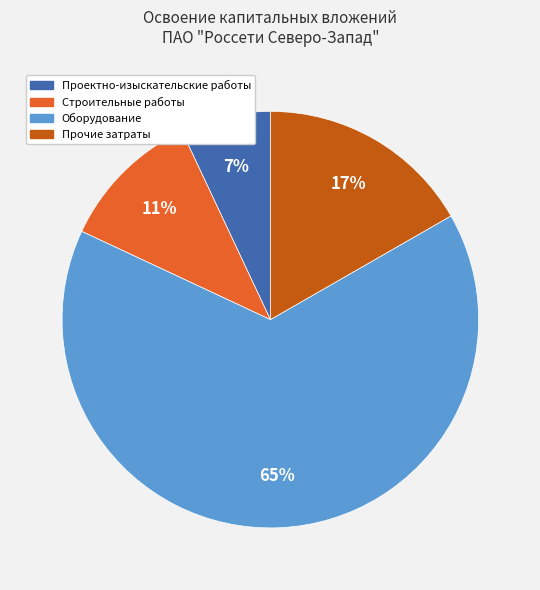

Does any single category account for the majority?

Yes